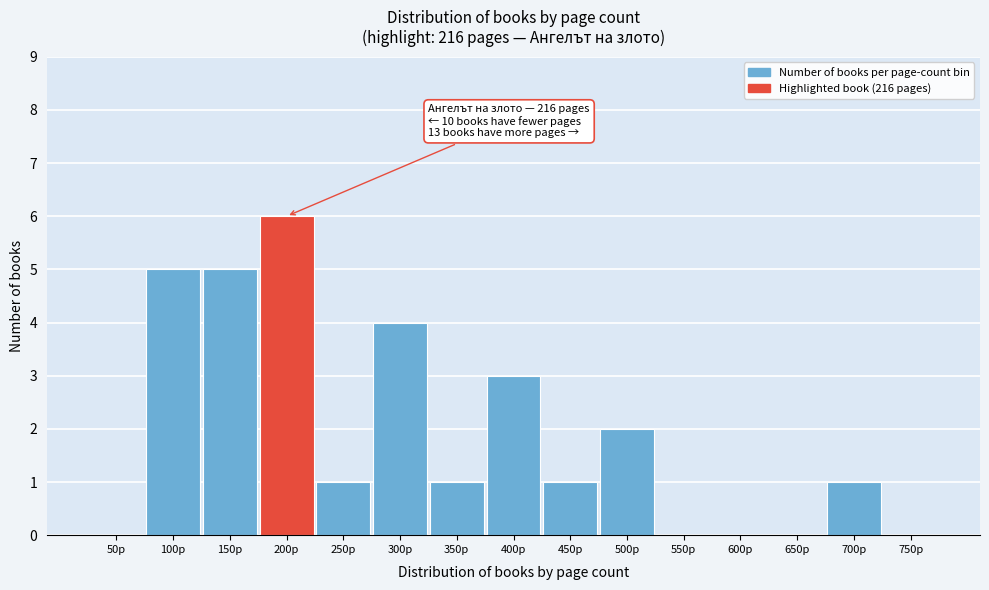

What is the sum of all values?

29